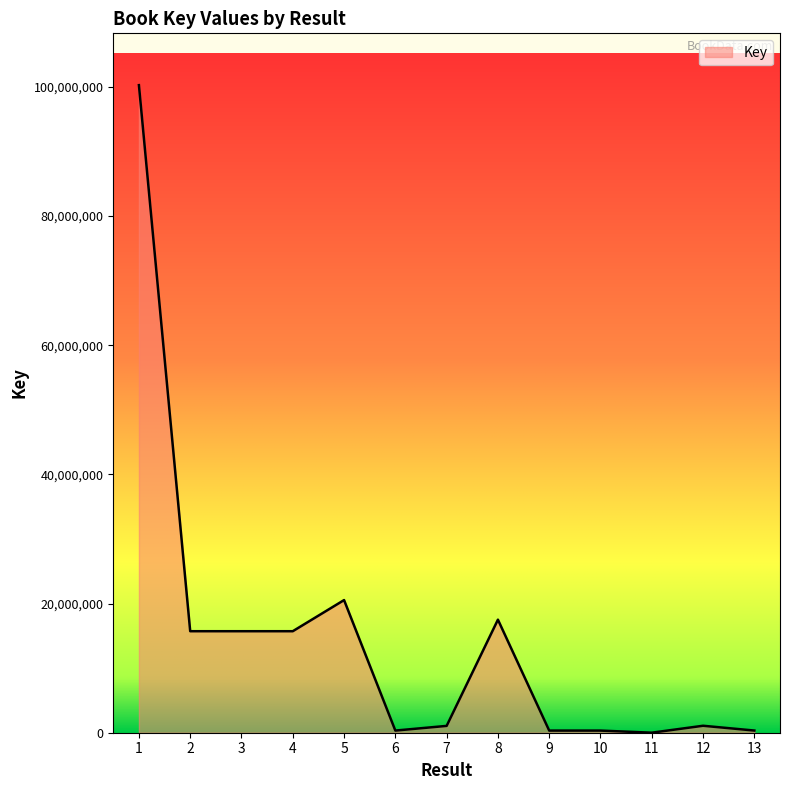

Is it true that the value at 3 is 15718042?

True